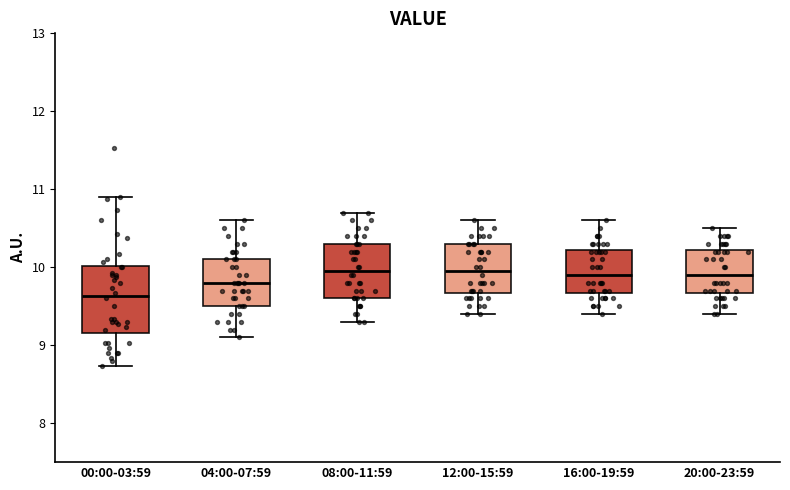

Comparing the boxes themselves (not the whiskers), which one is the tallest?

00:00-03:59